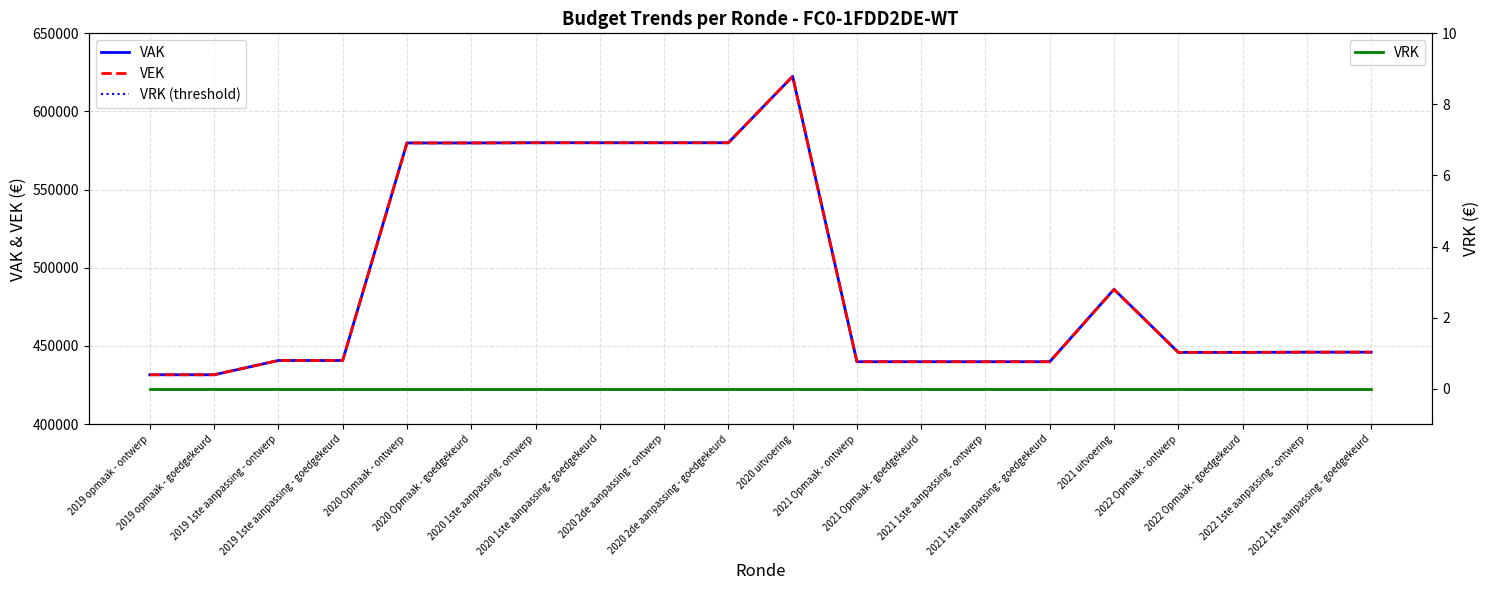

What is the highest value of the VAK series?

622479